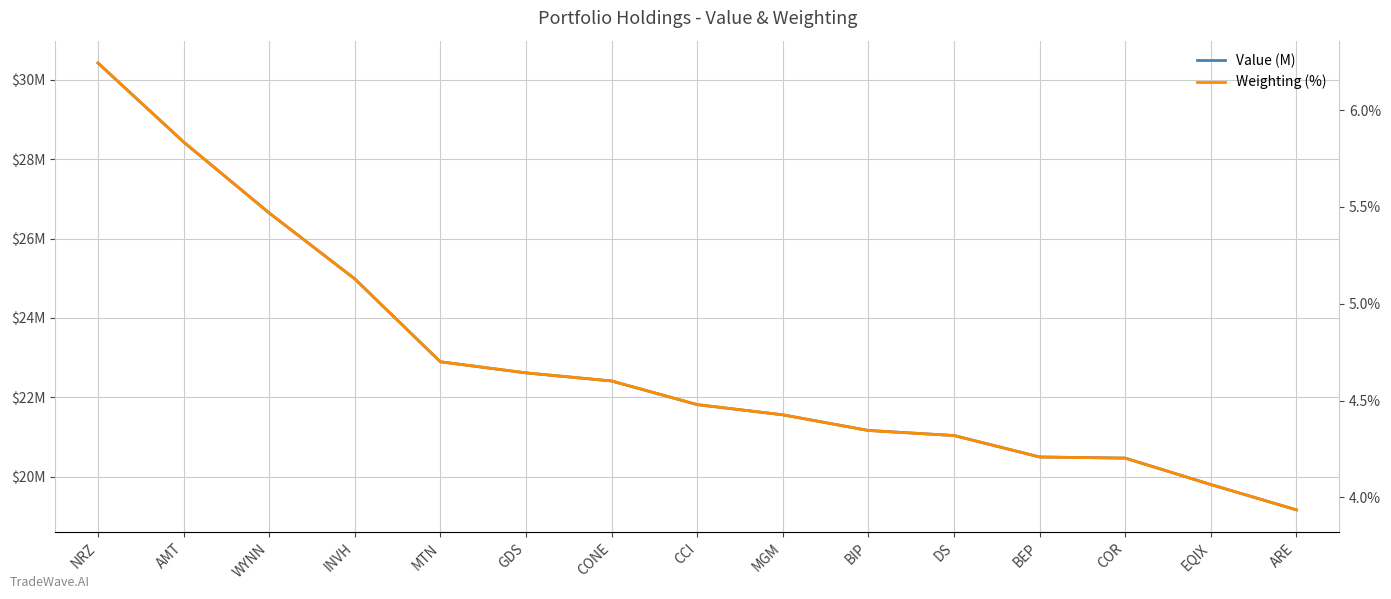

How many data points in Weighting (%) are above 4?

14